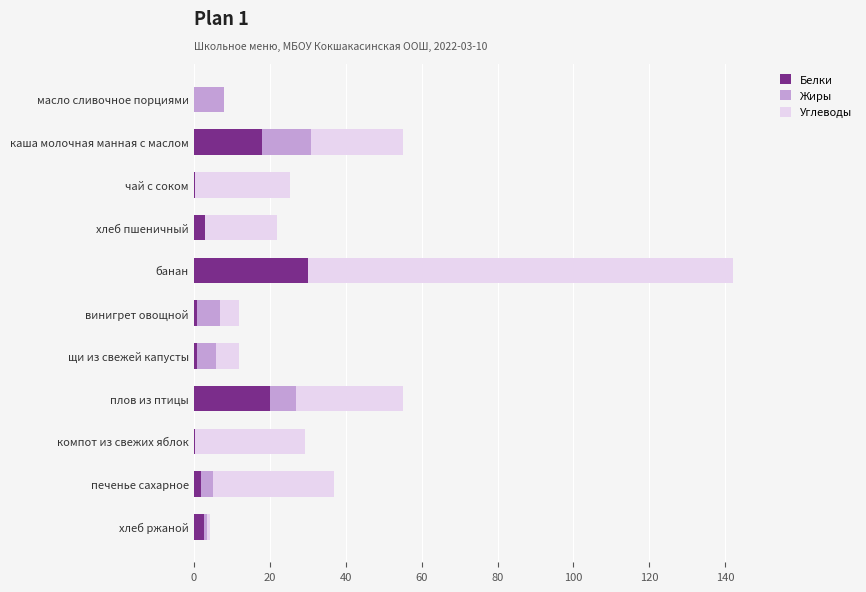

What is the maximum value for Белки?

30.0